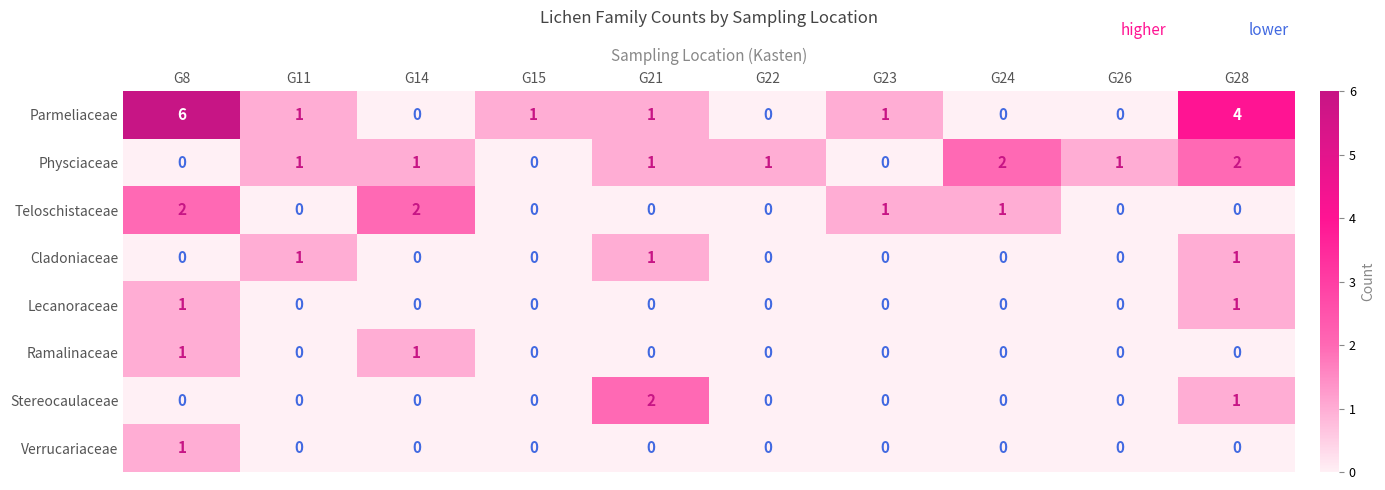

At which label is Lecanoraceae closest to 0?

G11